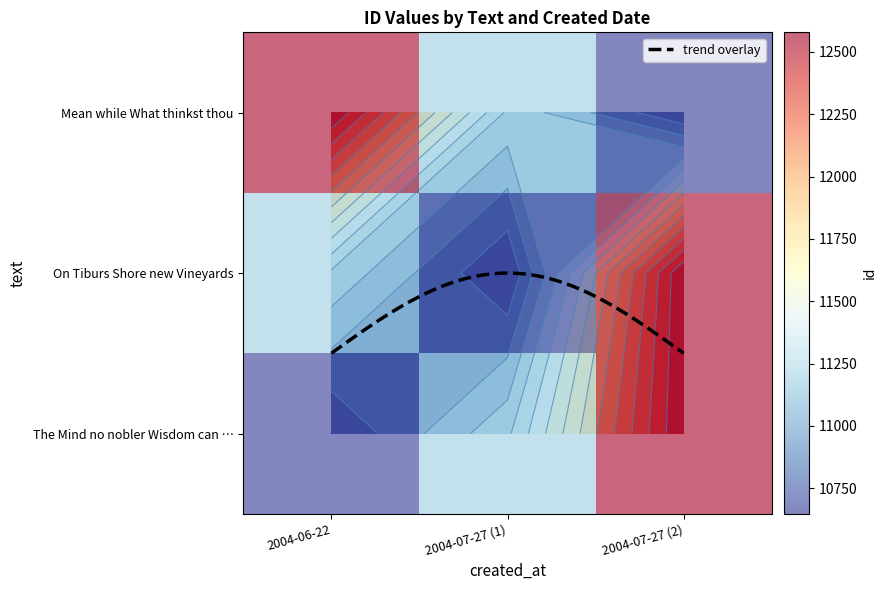

What is the total value across all series at 2004-07-27?

34397